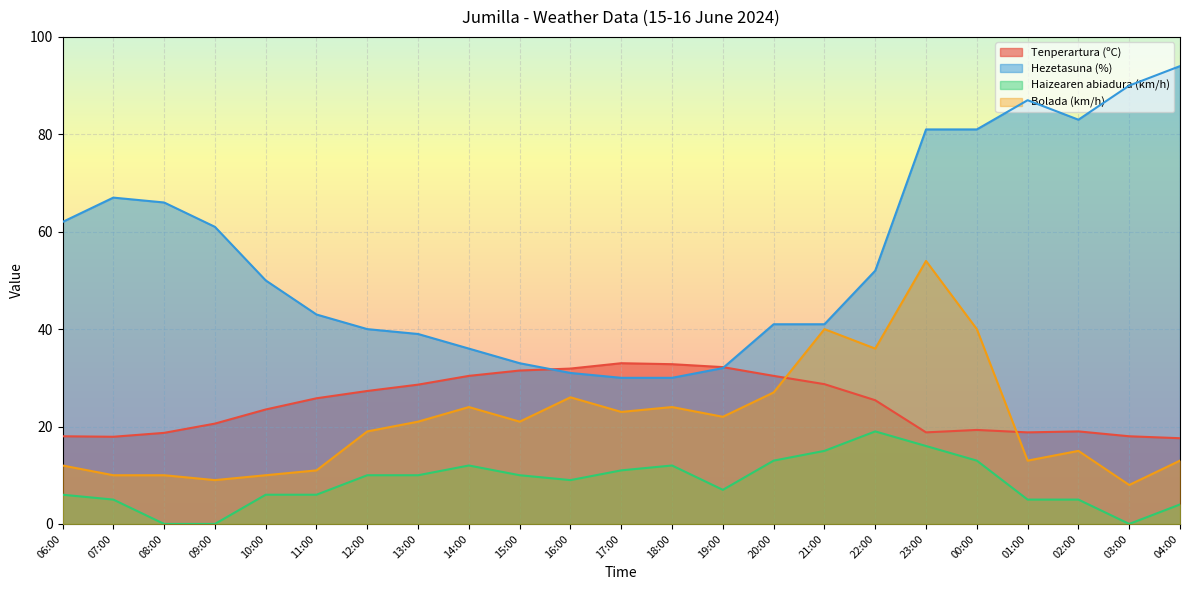

Where is the first local maximum for Tenperartura (ºC)?

17:00